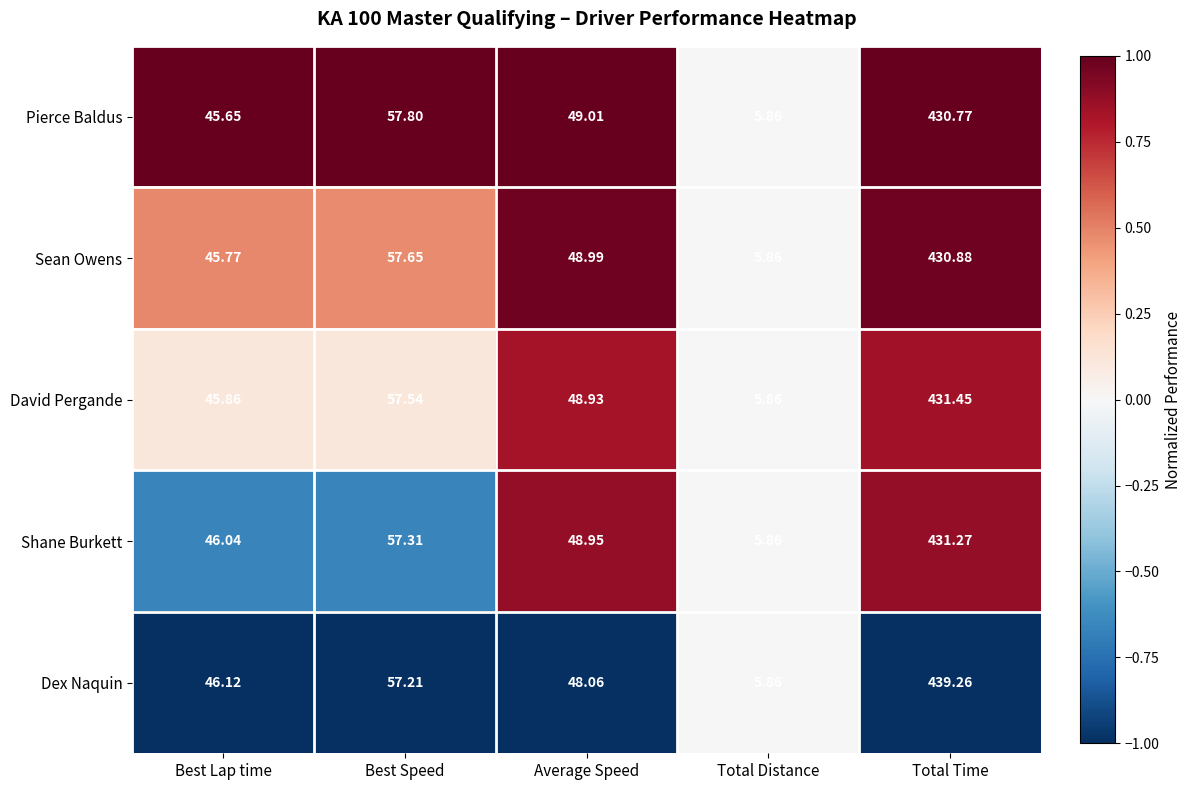

At which label is Pierce Baldus closest to 218?

Best Speed